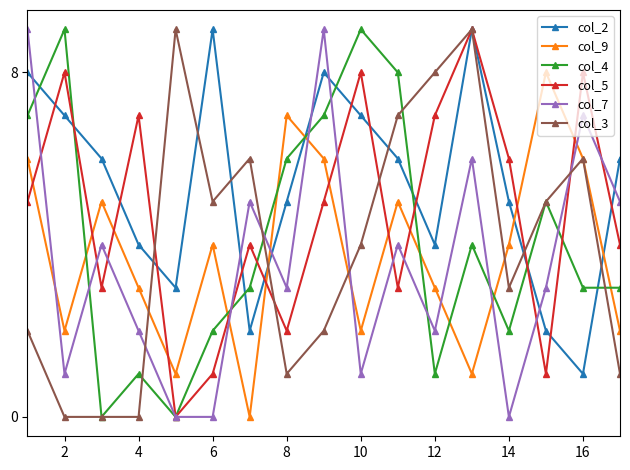

What are all the series names shown in the legend?

col_2, col_9, col_4, col_5, col_7, col_3